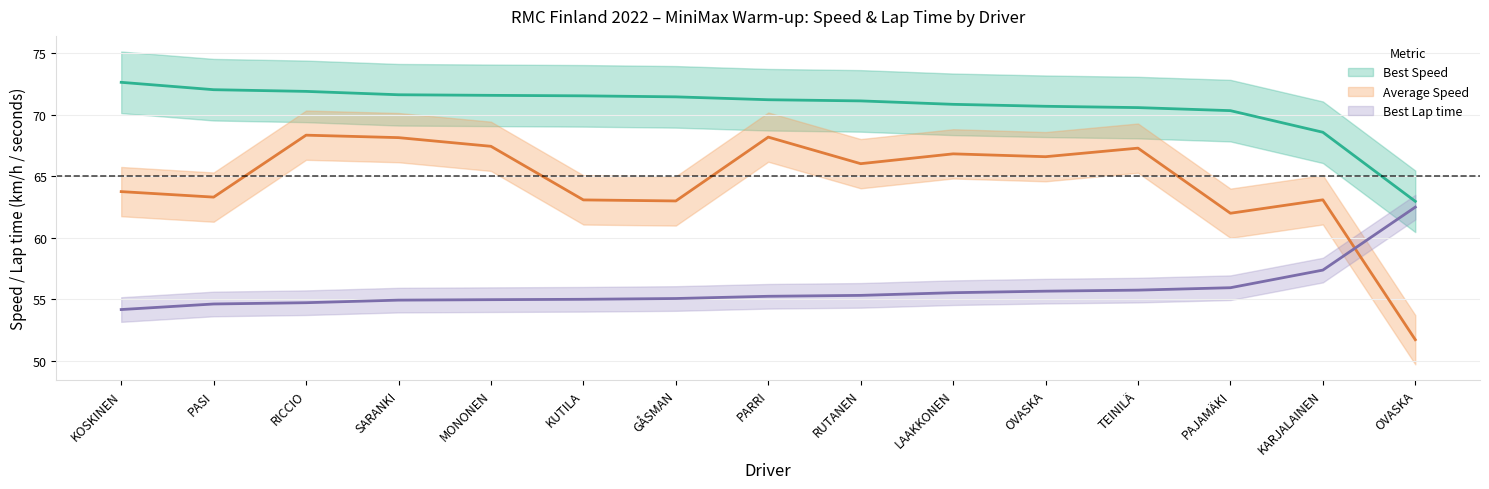

True or false: Best Lap time has more than 2 interior local peaks.

False